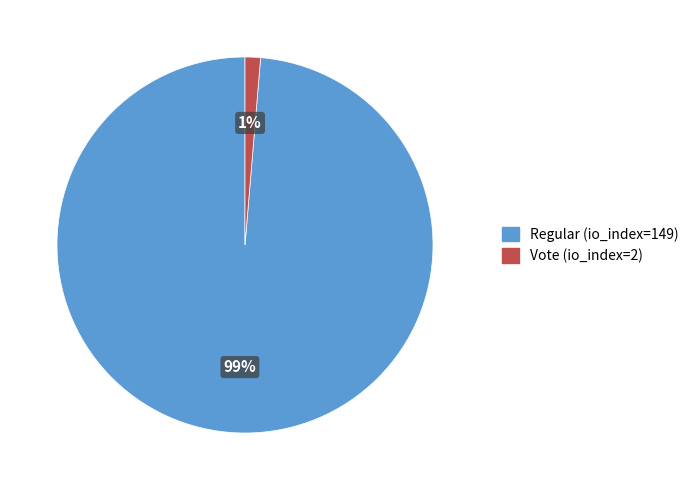

To the nearest percent, what is the combined percentage of Regular (io_index=149) and Vote (io_index=2)?

100%